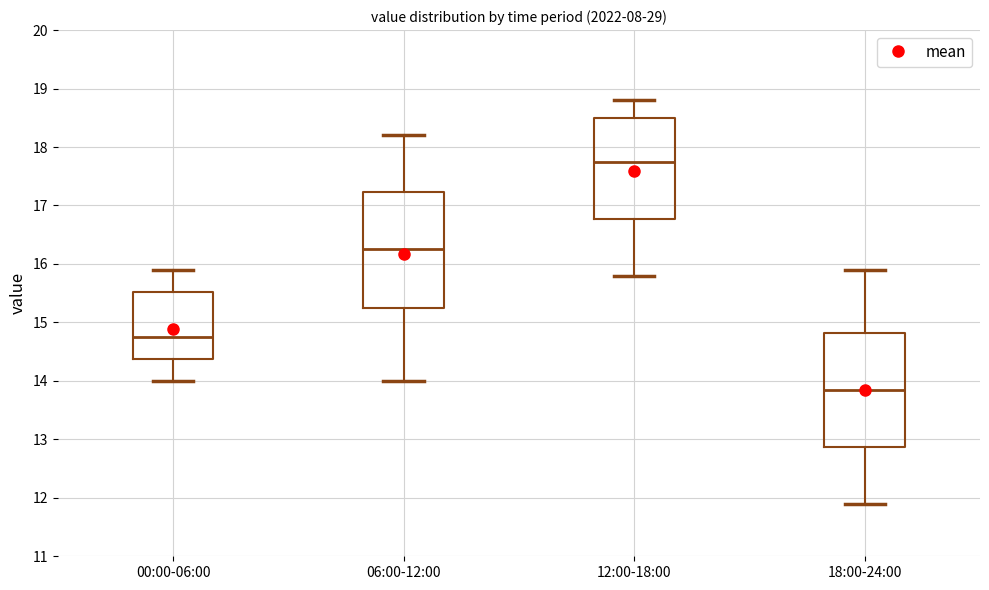

Reading left to right, transcribe this box plot: for each box, give where its median line is, the range the box spans, and where its two whiskers end, as read against the y-axis. The values are not printed on the chart, so give them approximately, as read against the axis.

00:00-06:00: median 14.8, box 14.4 to 15.5, whiskers 14.0 to 15.9
06:00-12:00: median 16.3, box 15.3 to 17.2, whiskers 14.0 to 18.2
12:00-18:00: median 17.8, box 16.8 to 18.5, whiskers 15.8 to 18.8
18:00-24:00: median 13.9, box 12.9 to 14.8, whiskers 11.9 to 15.9